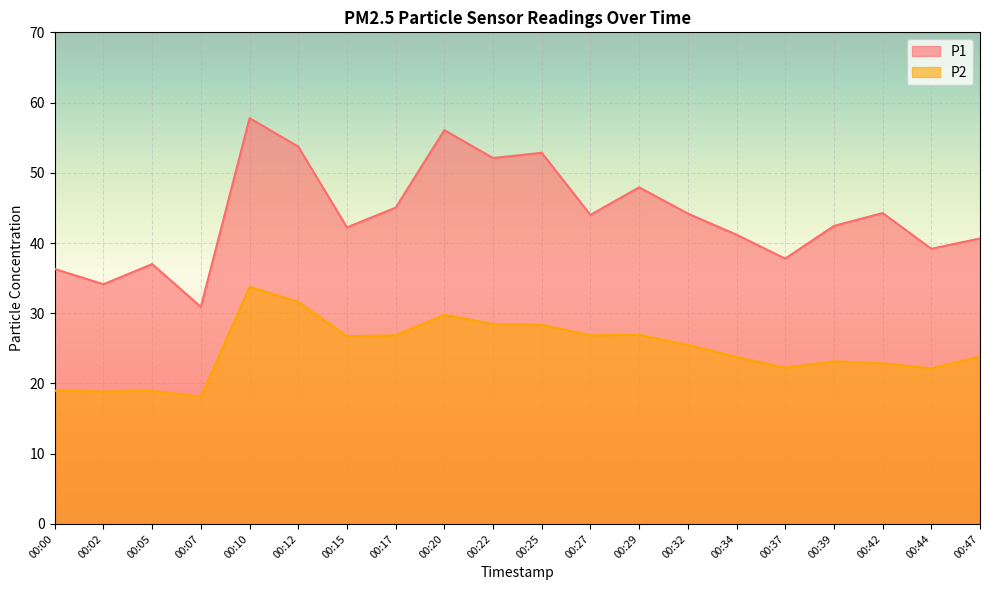

List the series in order of their peak value, lowest first.

P2, P1